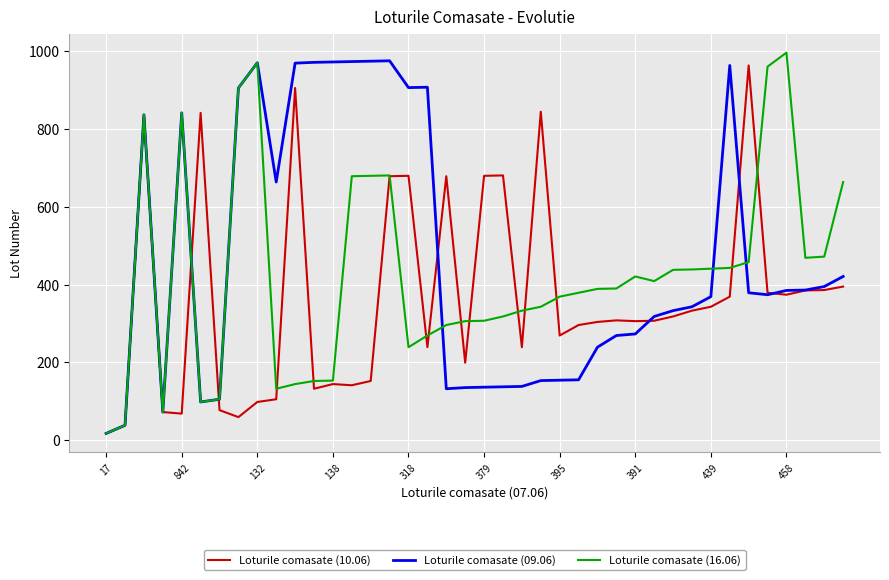

In Loturile comasate (16.06), how many points are lower than both neighbors (excluding endpoints)?

6